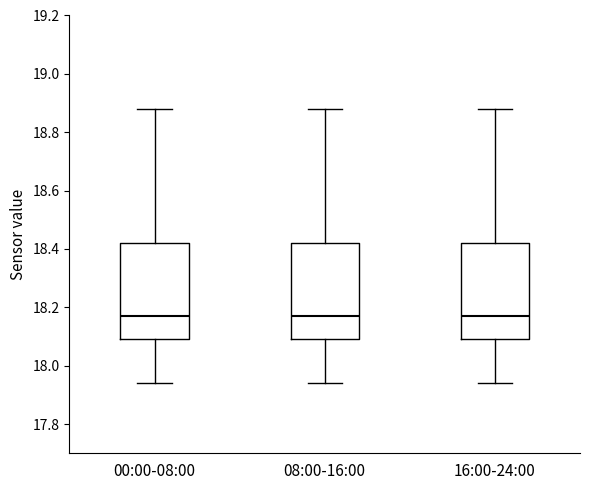

Where does the lower whisker of the box for 08:00-16:00 end on the y-axis? The values are not printed on the chart, so give them approximately, as read against the axis.

17.94